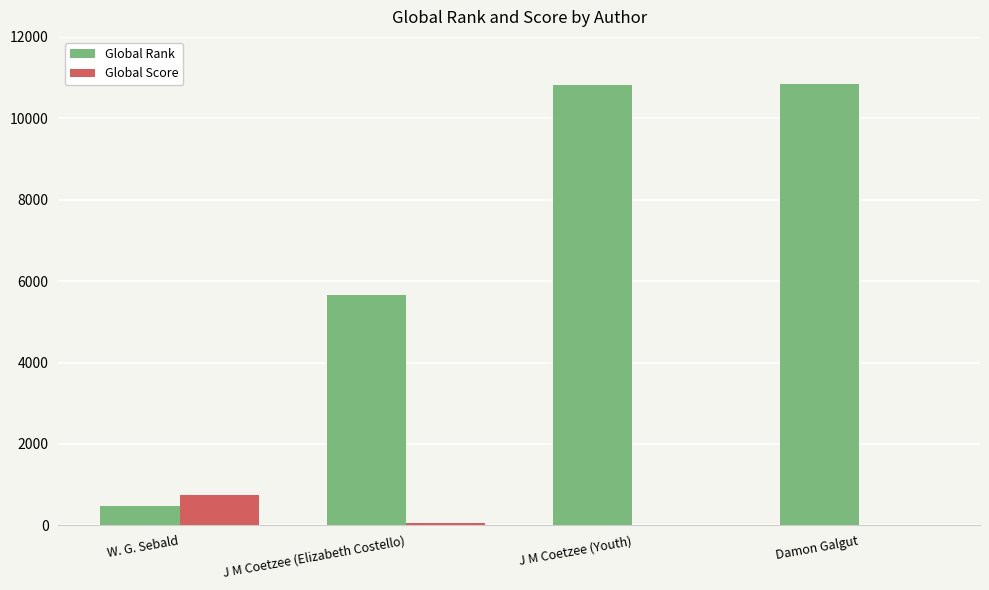

What is the greatest value displayed?

10852